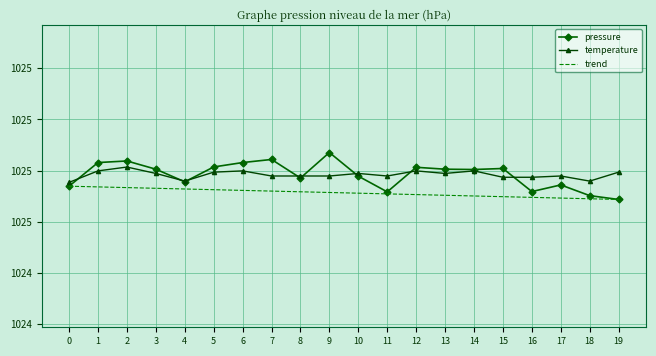

What are all the series names shown in the legend?

pressure, temperature, trend